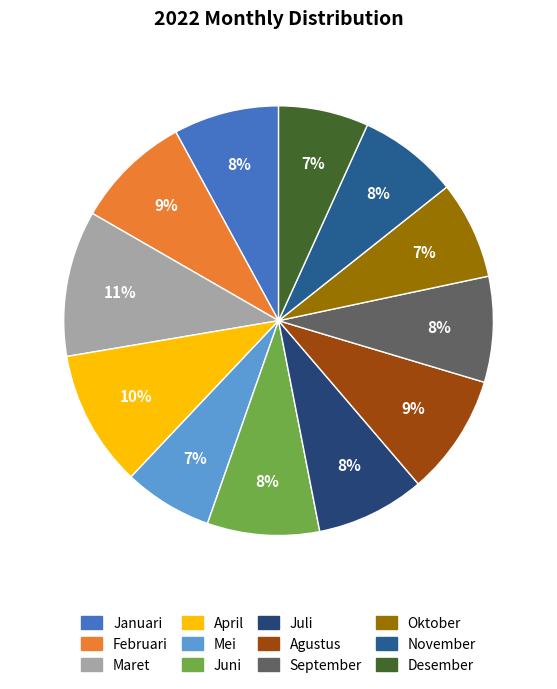

Which category has the smallest portion of the pie?

Mei